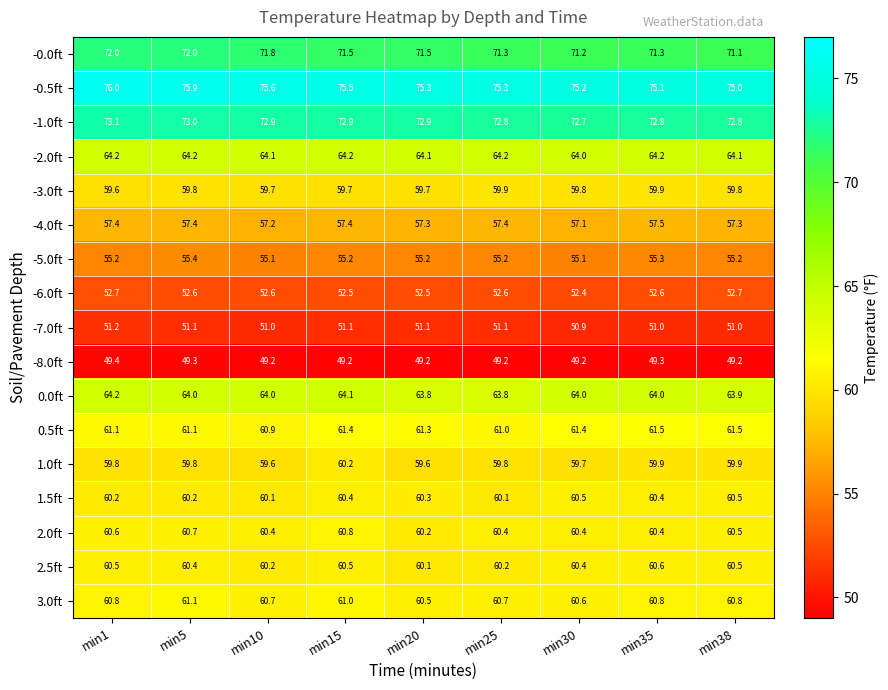

True or false: -6.0ft has a value of 52.5 at min15.

True